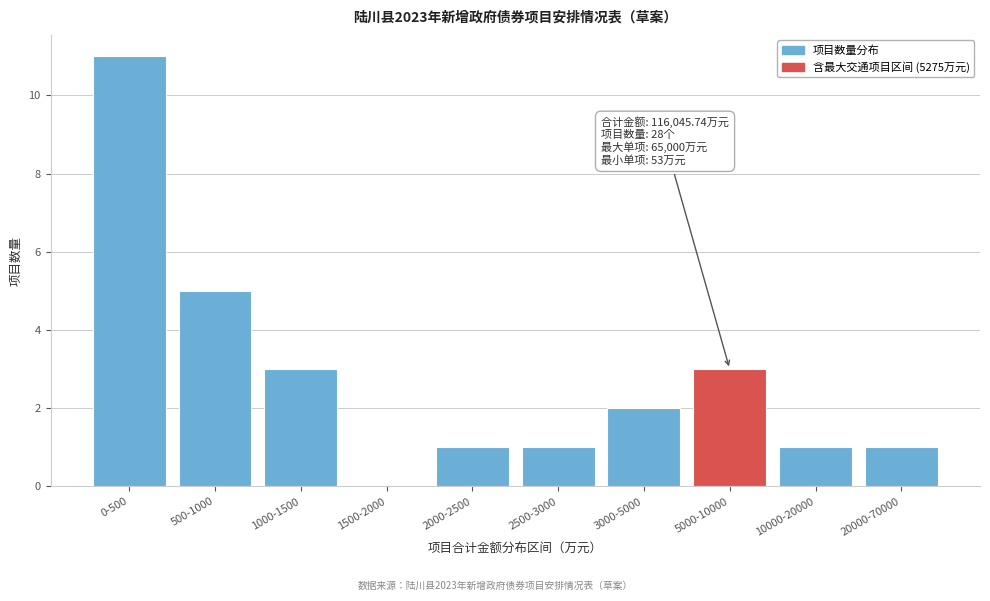

Reading left to right, extract all data points from this chart.

0-500=11	500-1000=5	1000-1500=3	1500-2000=0	2000-2500=1	2500-3000=1	3000-5000=2	5000-10000=3	10000-20000=1	20000-70000=1